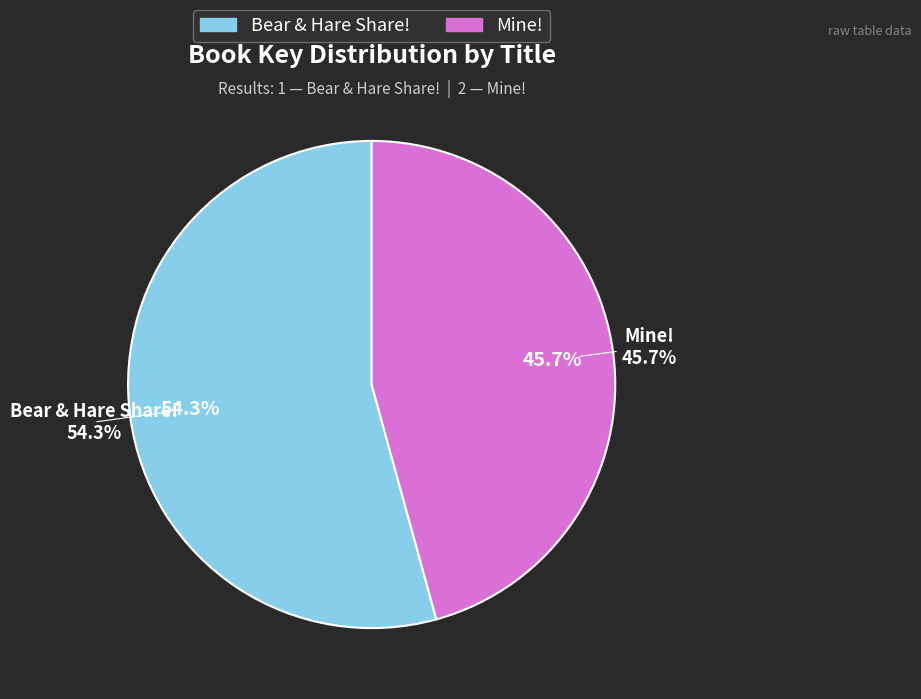

To the nearest percent, what is the average slice percentage?

50%